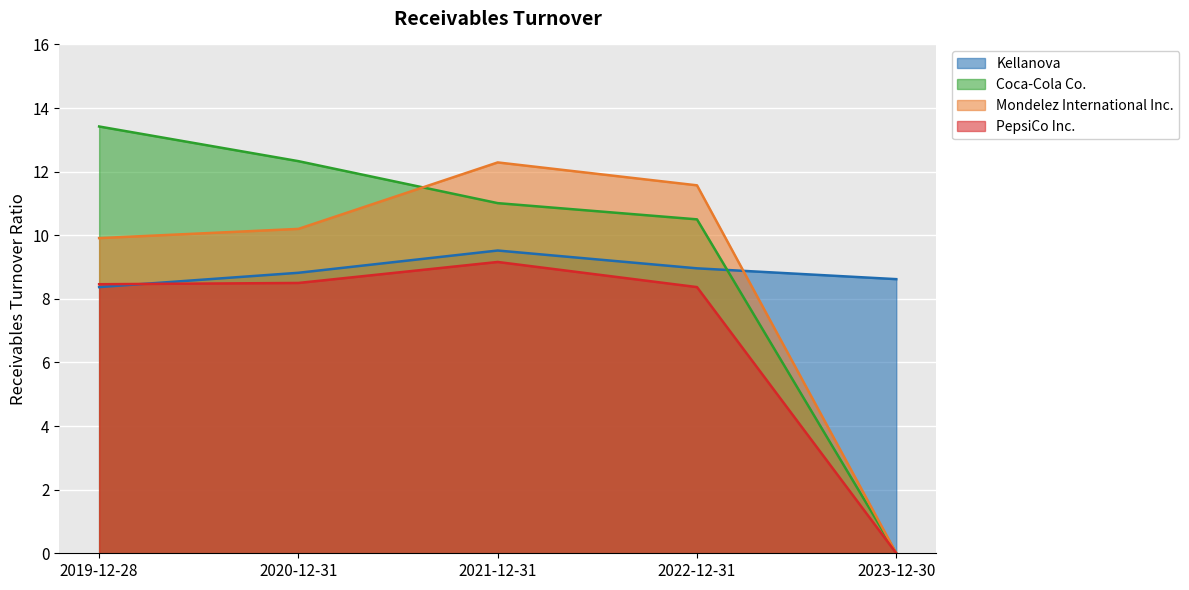

Rank the categories by Mondelez International Inc. value from lowest to highest.

2023-12-30, 2019-12-28, 2020-12-31, 2022-12-31, 2021-12-31